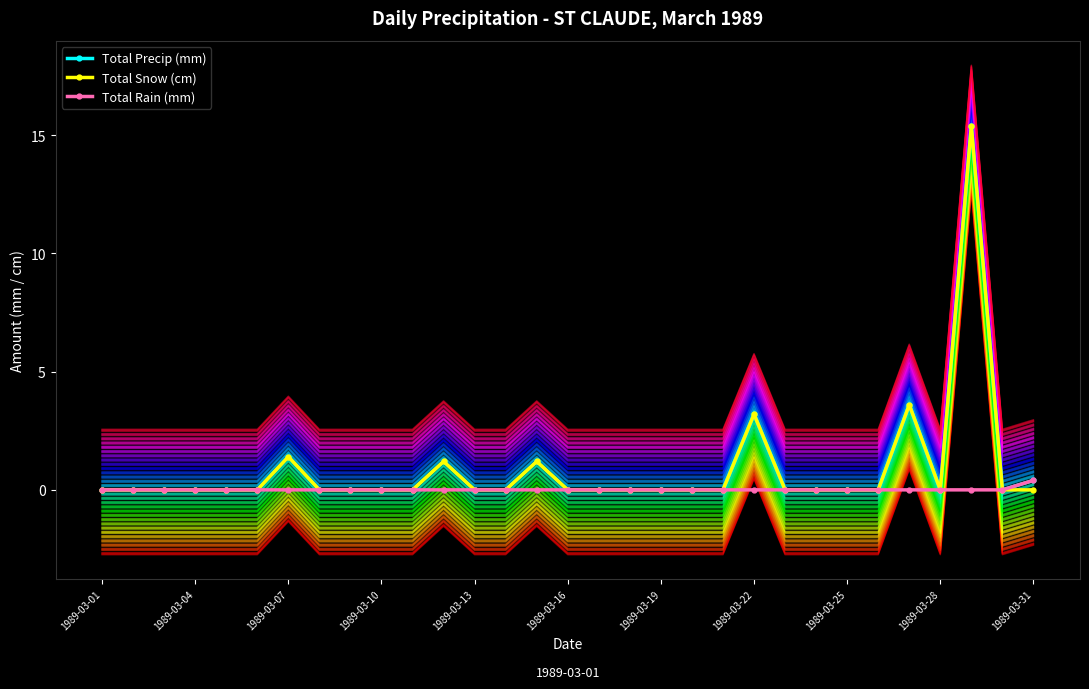

How many lines are shown in the chart?

3